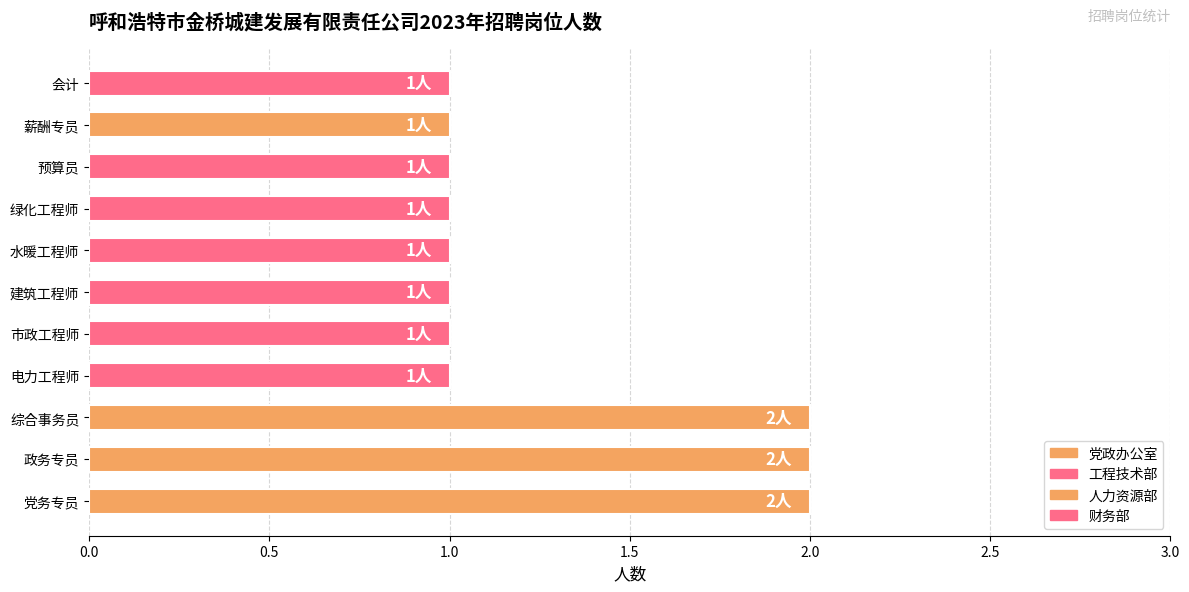

What is the greatest value displayed?

2